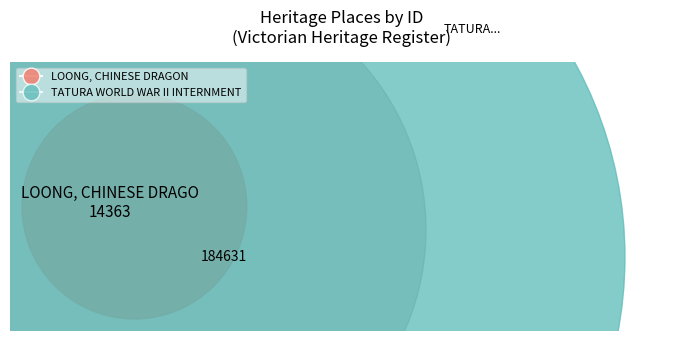

What is the ratio of the value at LOONG, CHINESE DRAGON to the value at TATURA WORLD WAR II INTERNMENT AND POW?

0.1